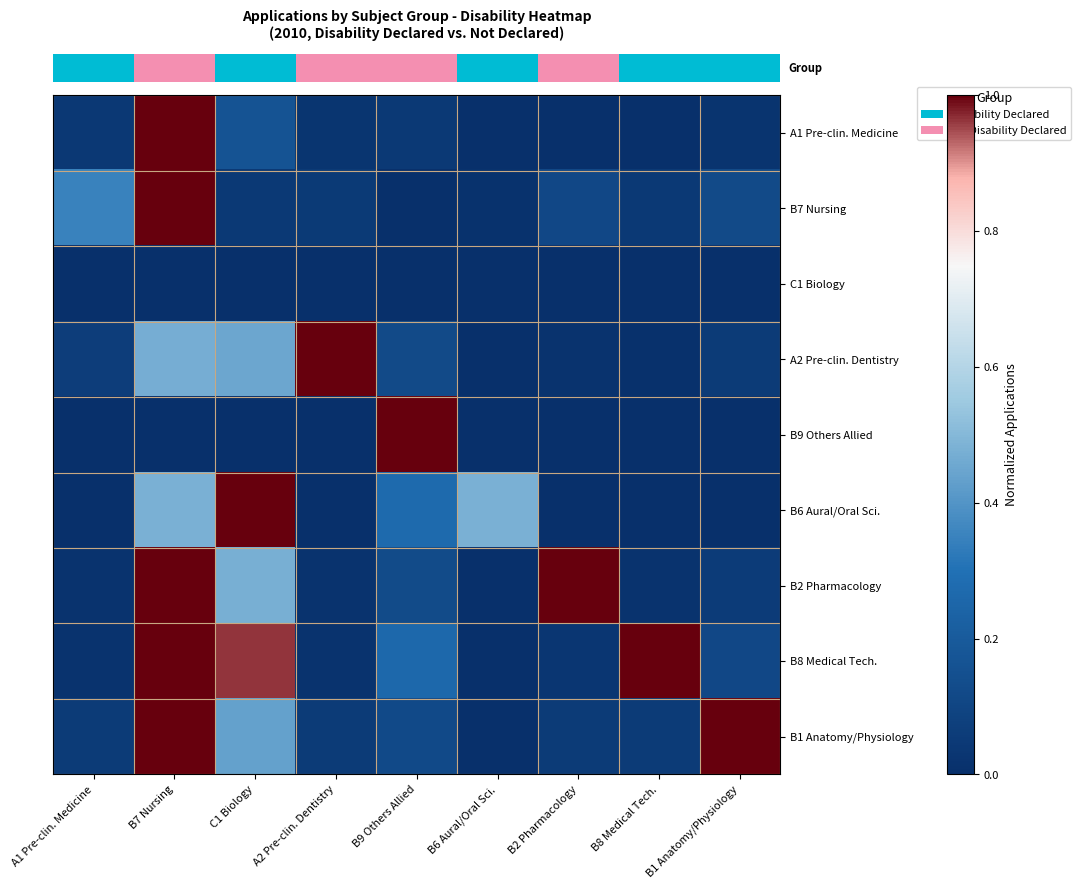

Between A1 Pre-clin. Medicine and B7 Nursing, which is larger?

B7 Nursing